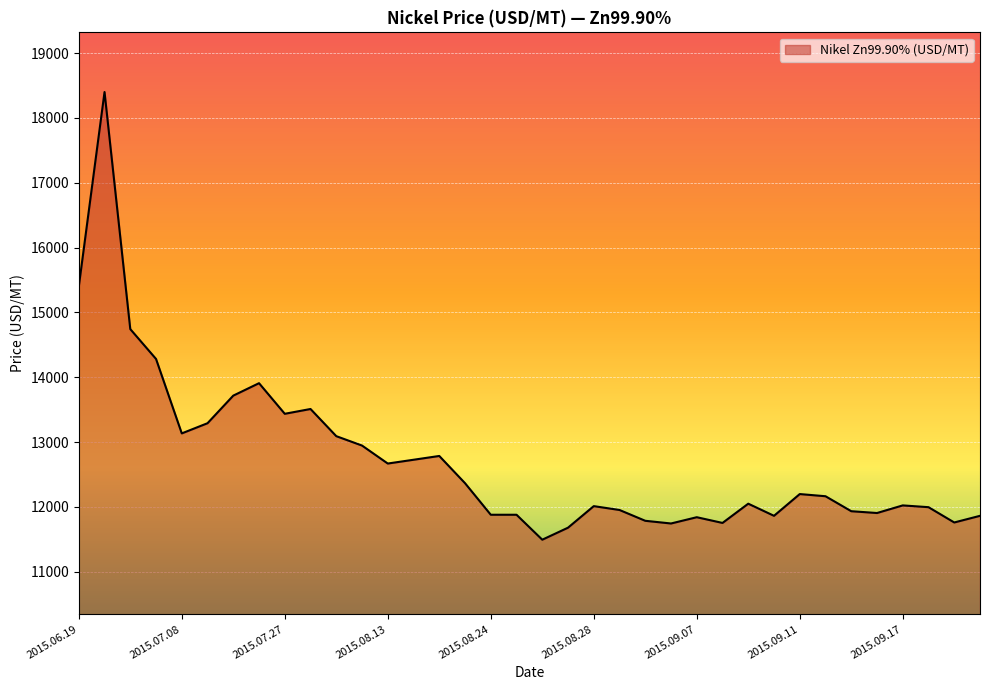

What is the difference between the maximum and minimum values?

6903.2